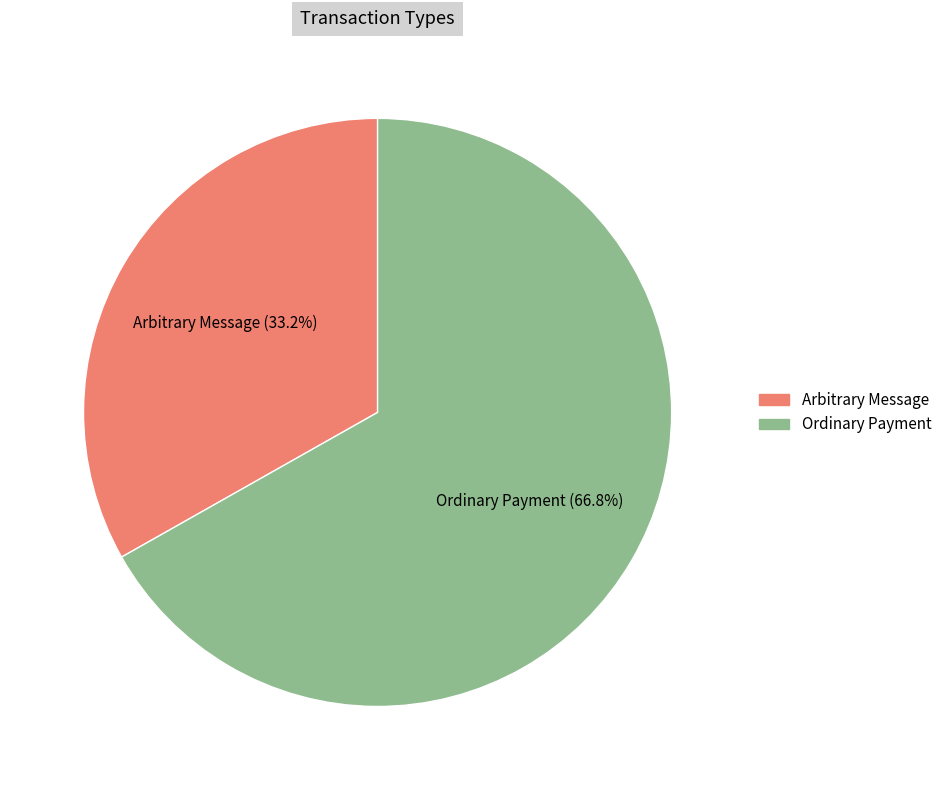

Which has a higher value, Arbitrary Message or Ordinary Payment?

Ordinary Payment